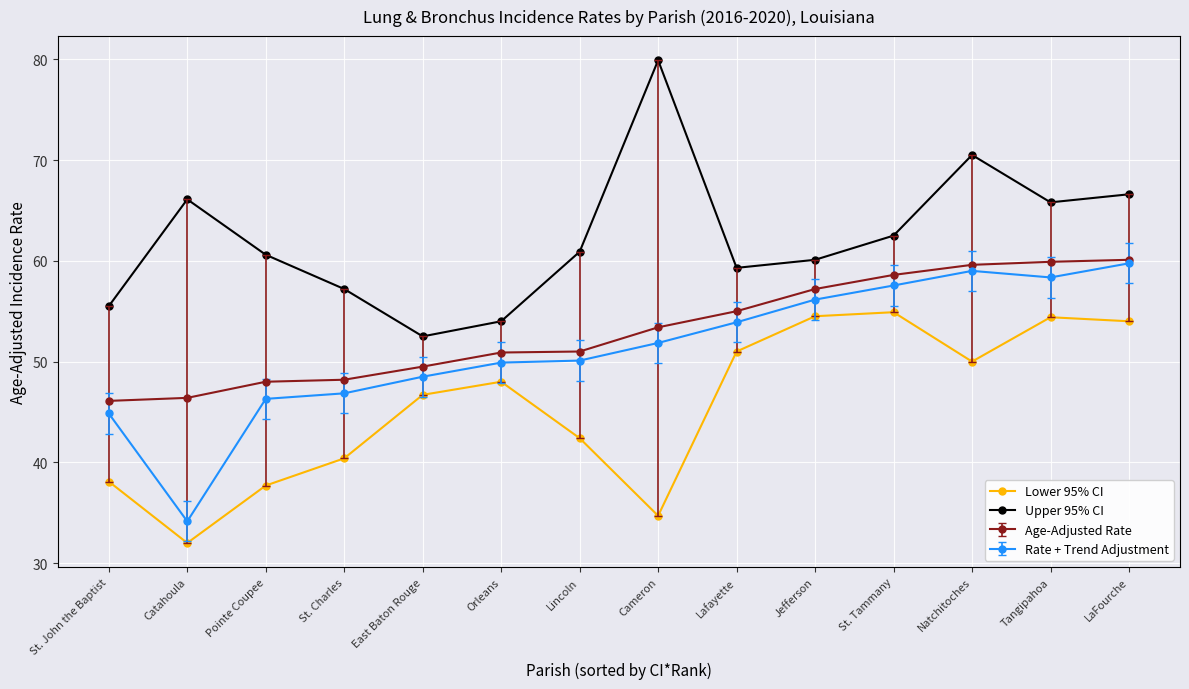

What is the difference between the Lower 95% CI values at LaFourche and Orleans?

6.0